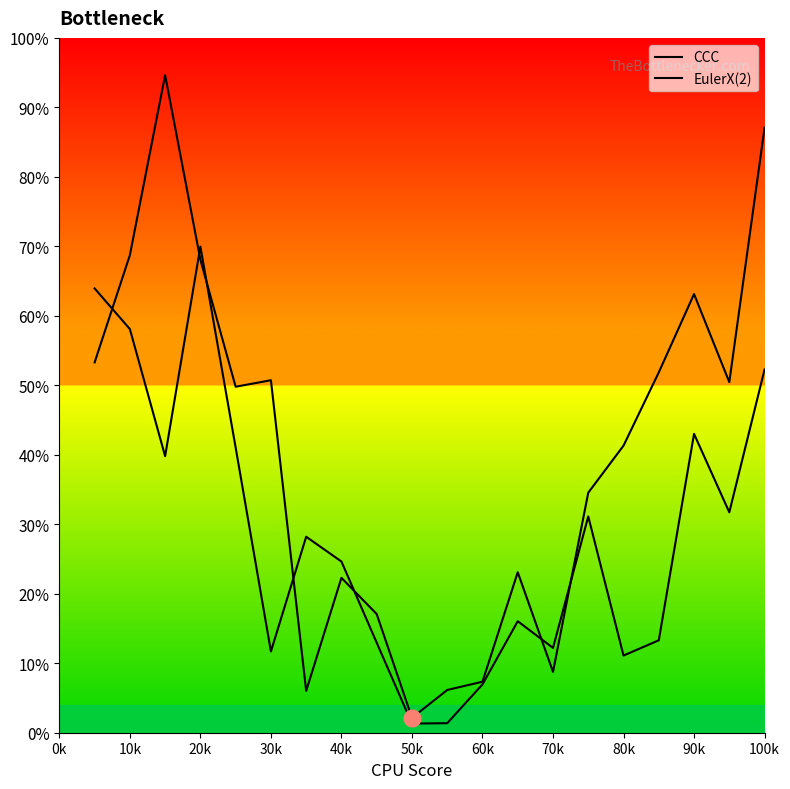

Does the chart display data point markers on the line(s)?

No